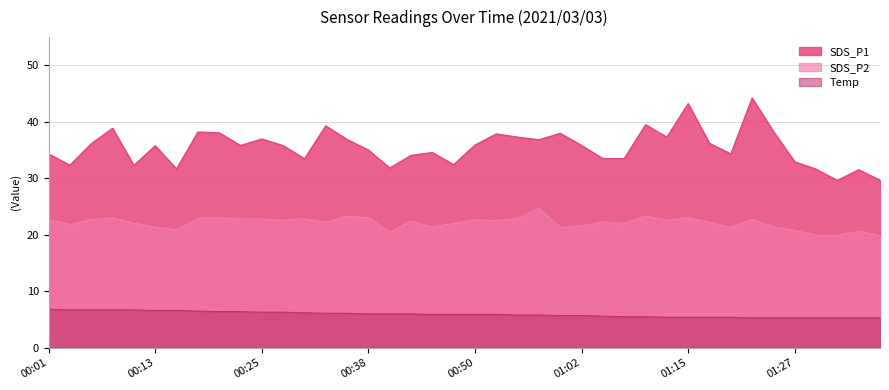

Rank the series by their maximum value, from lowest to highest.

Temp, SDS_P2, SDS_P1